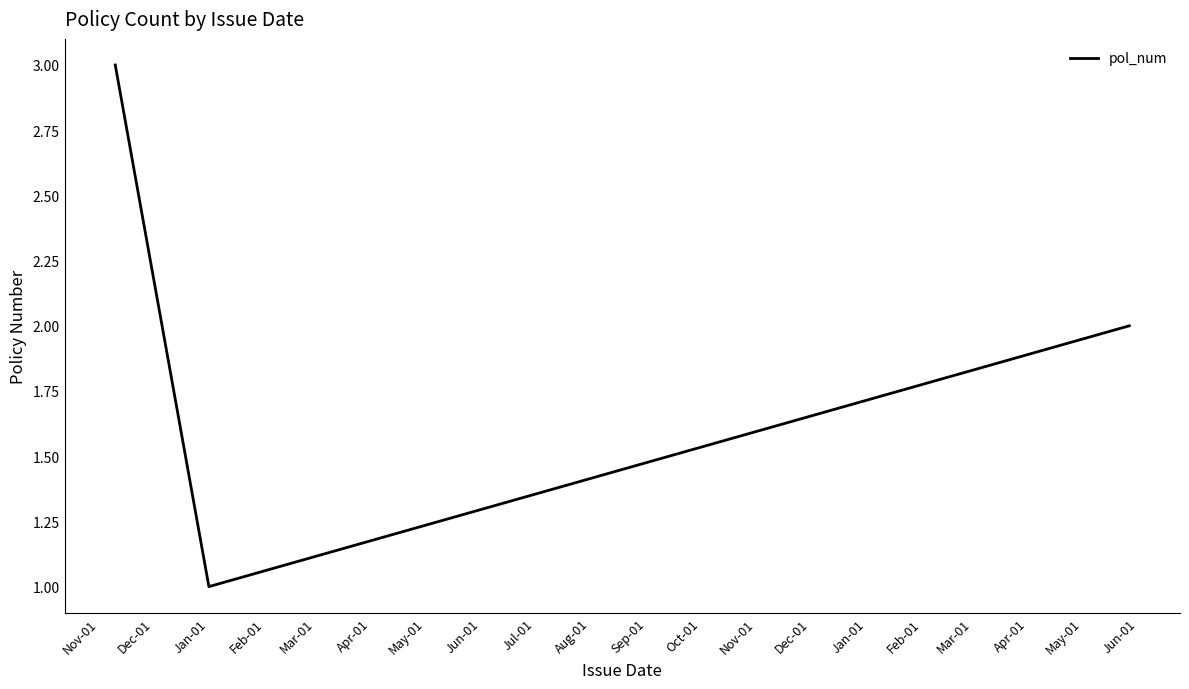

What is the sum of all values?

6